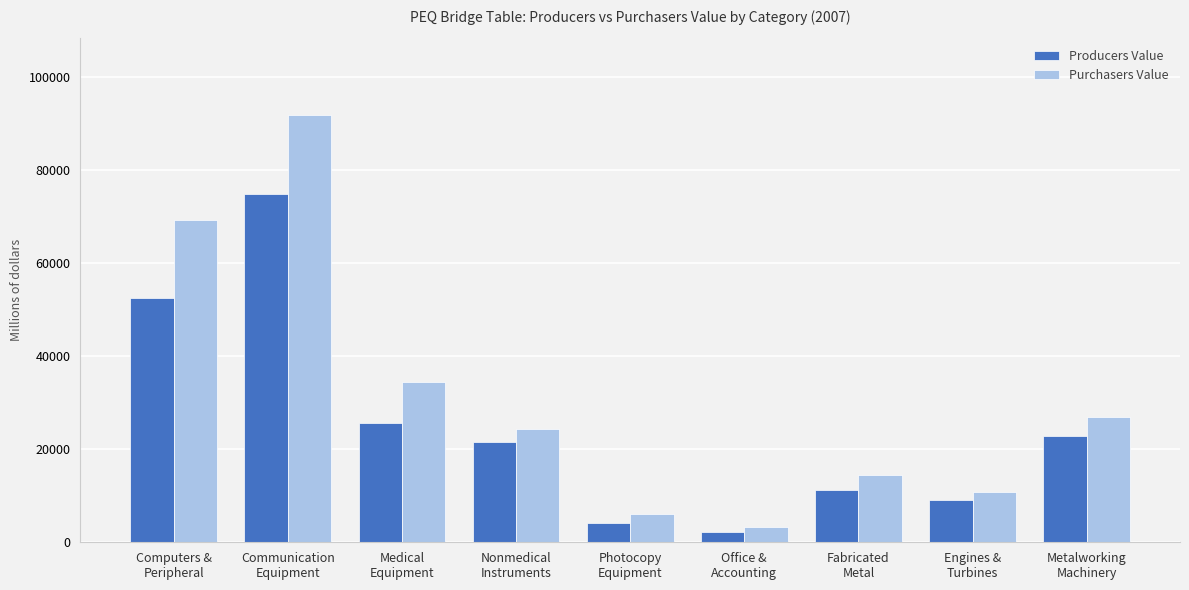

Rank the categories by Purchasers Value value from lowest to highest.

Office &
Accounting, Photocopy
Equipment, Engines &
Turbines, Fabricated
Metal, Nonmedical
Instruments, Metalworking
Machinery, Medical
Equipment, Computers &
Peripheral, Communication
Equipment